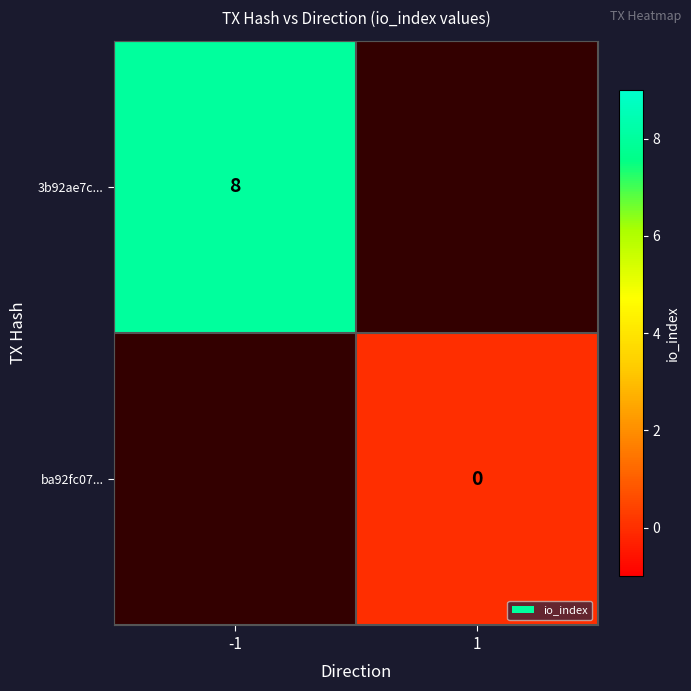

True or false: 3b92ae7c... has a value of 12 at -1.

False